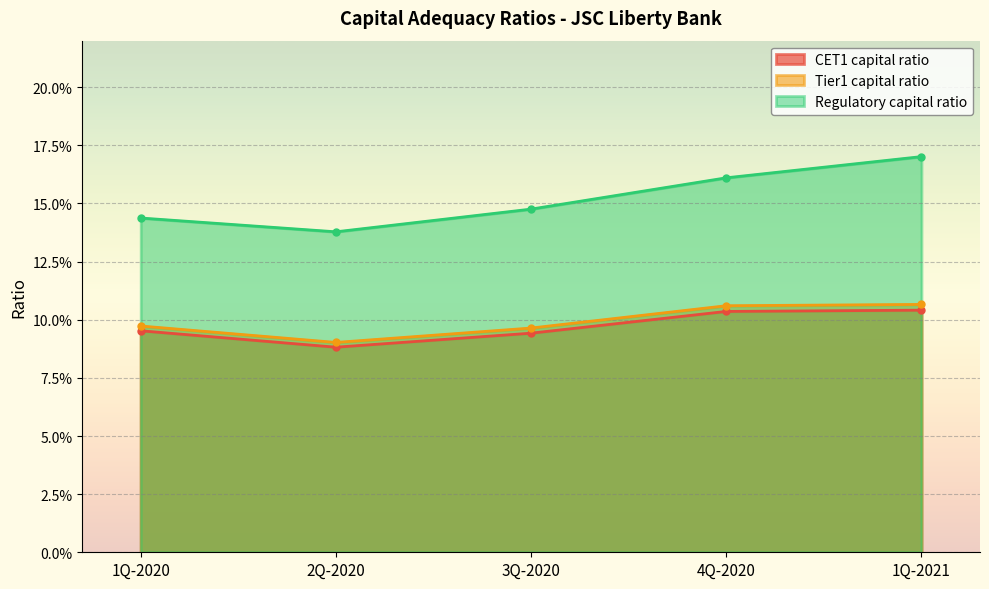

Between 3Q-2020 and 1Q-2021, which is larger?

1Q-2021